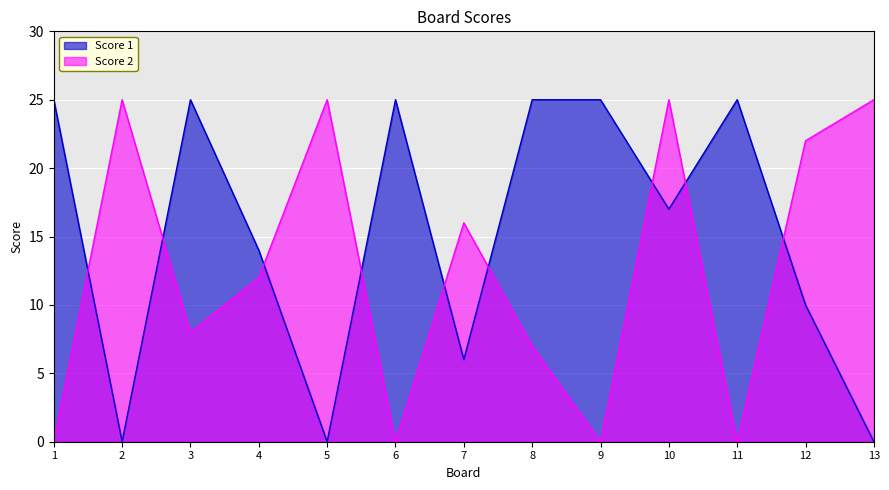

How many lines are shown in the chart?

2